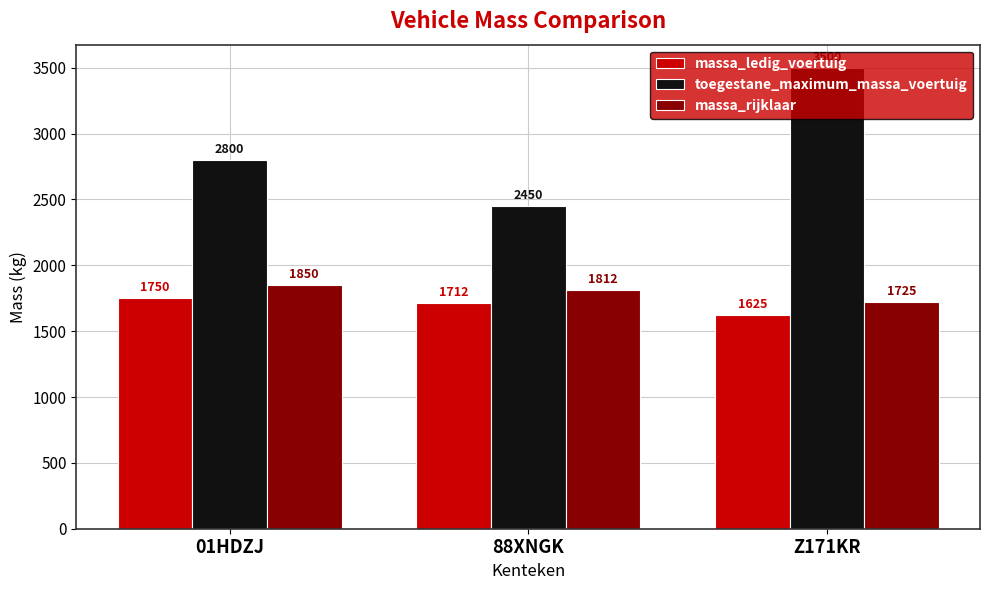

Rank the series at 01HDZJ from lowest to highest value.

massa_ledig_voertuig, massa_rijklaar, toegestane_maximum_massa_voertuig